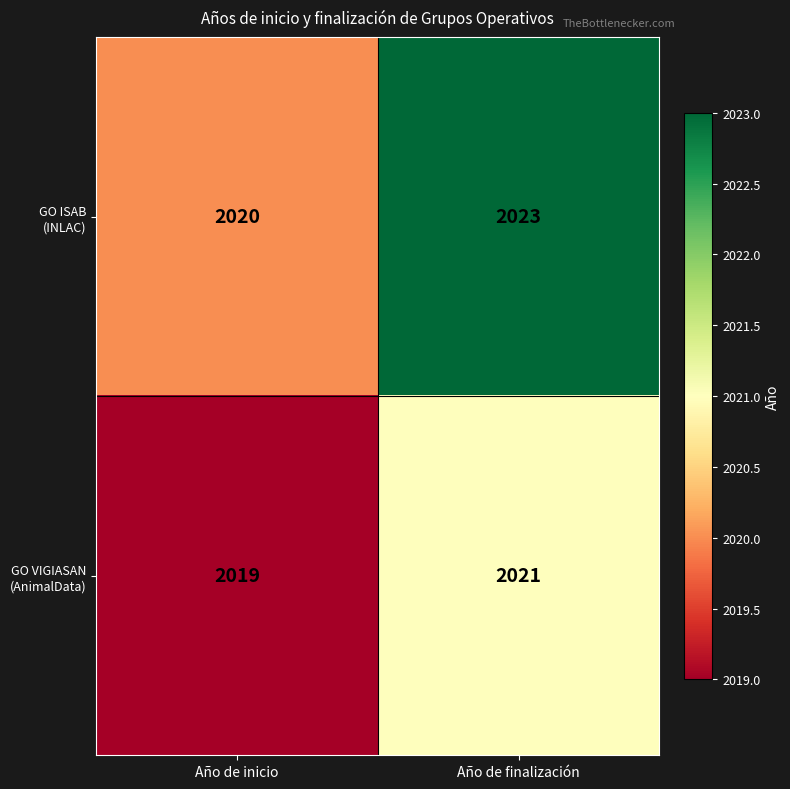

At which category is the sum across all series the highest?

Año de finalización